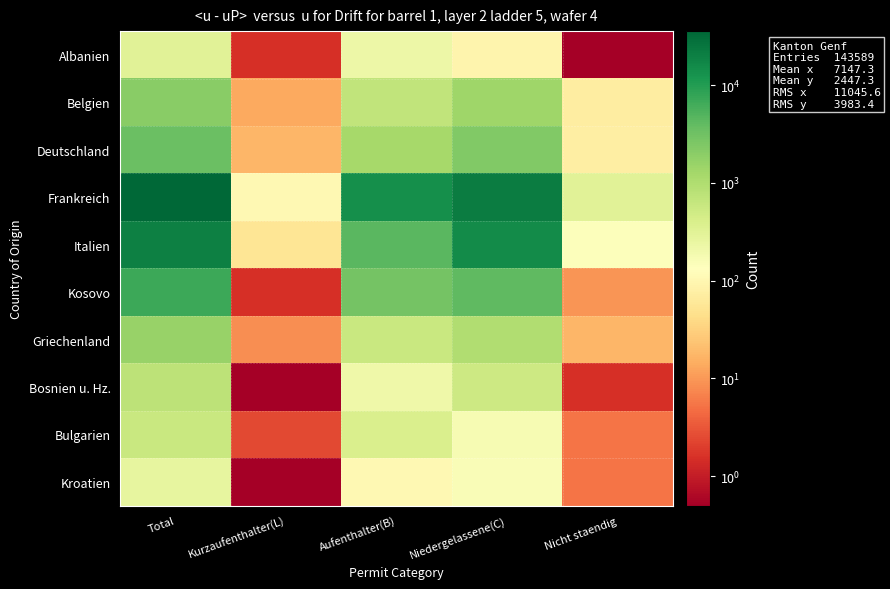

What is the difference between the highest and lowest values at Nicht staendig?

316.0